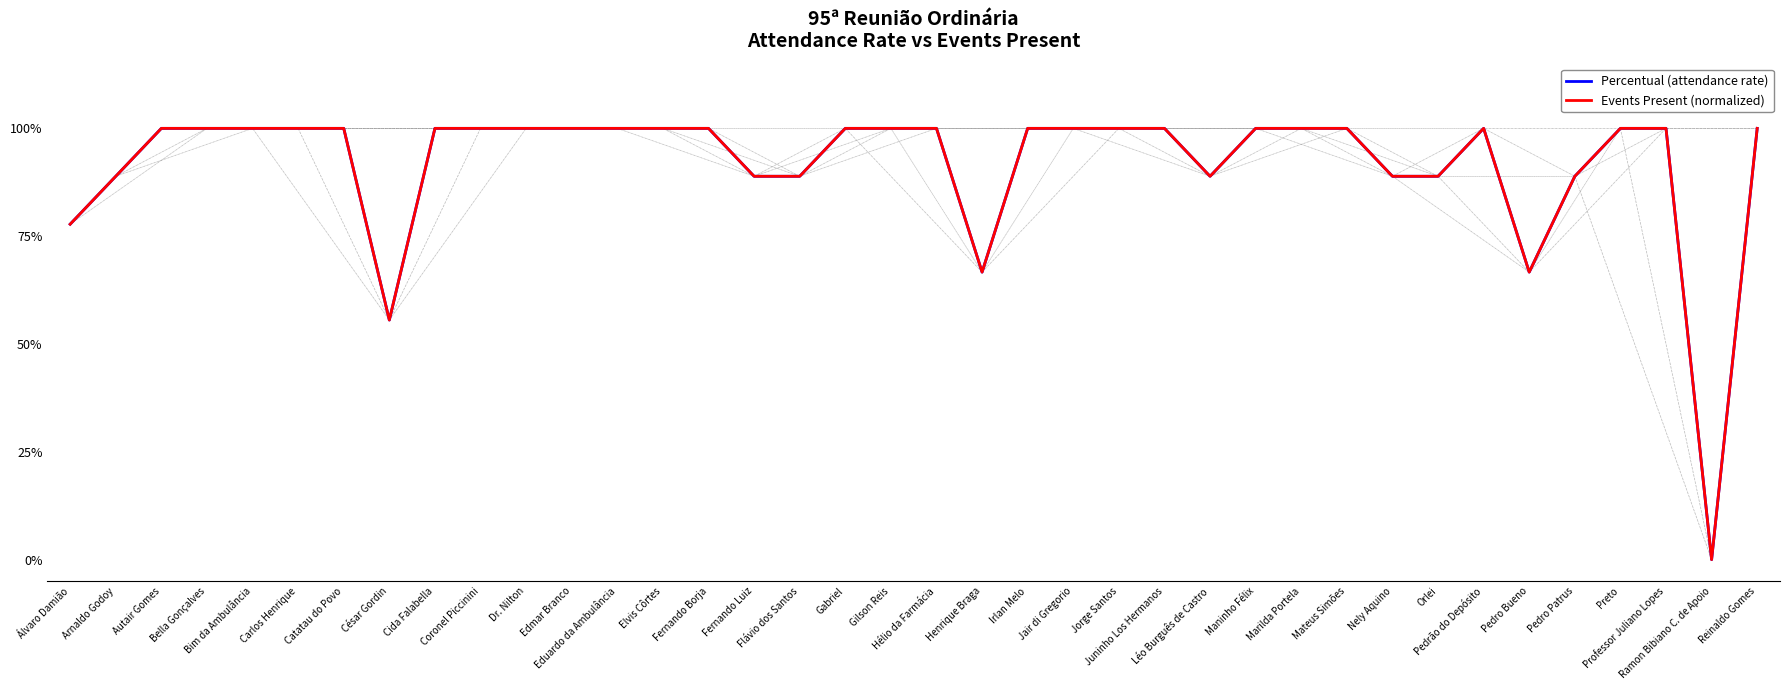

Which category has the lowest value across all series?

Ramon Bibiano C. de Apoio